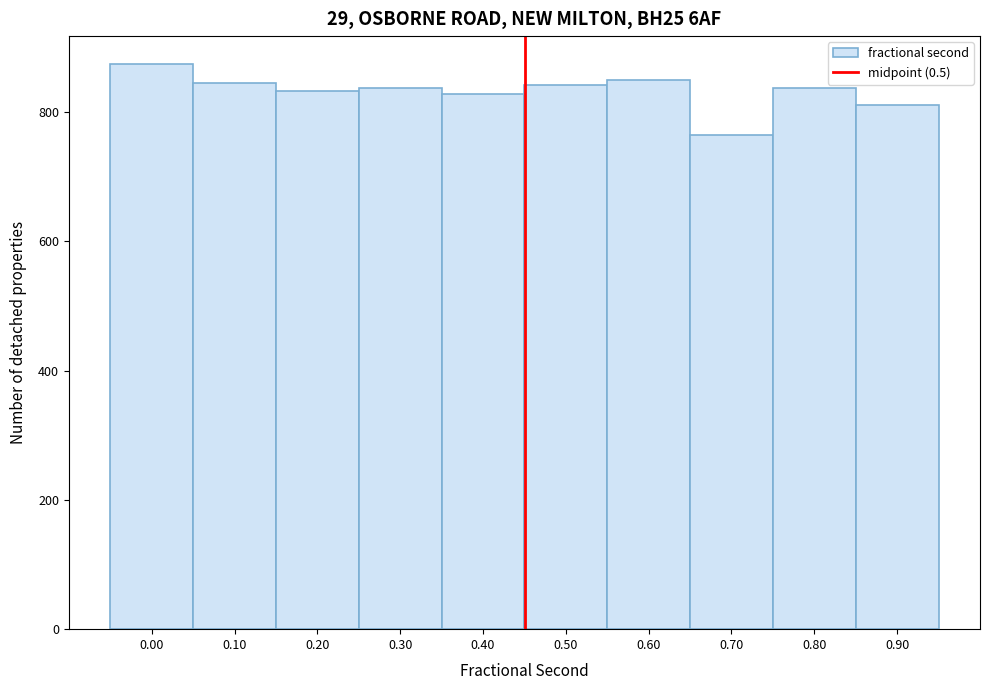

What is the sum of the values at 0.00 and 0.10?

1719